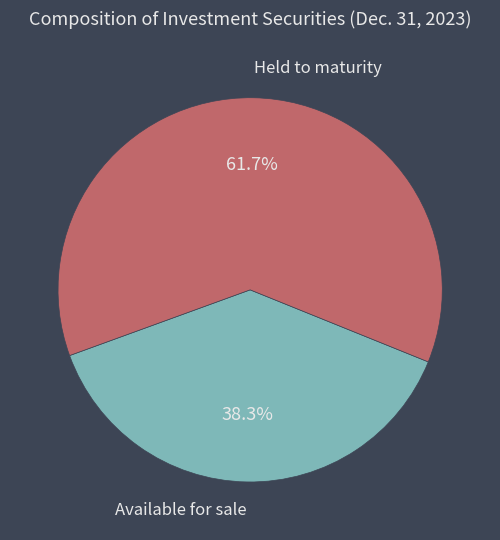

What is the total percentage of Held to maturity and Available for sale?

100.0%